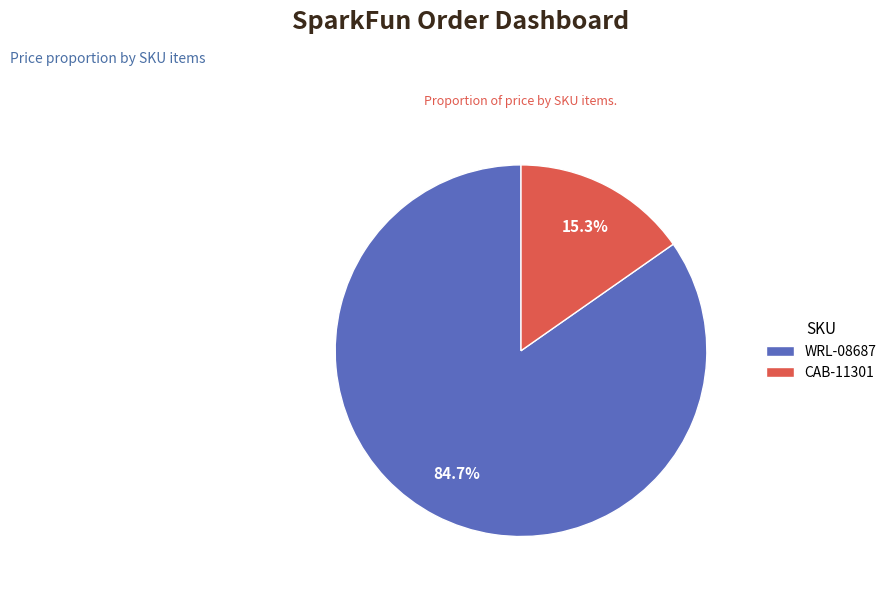

Does any single category account for the majority?

Yes